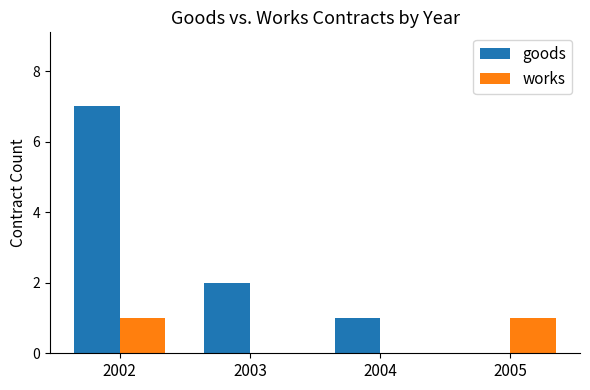

Which series has the largest total across all categories?

goods